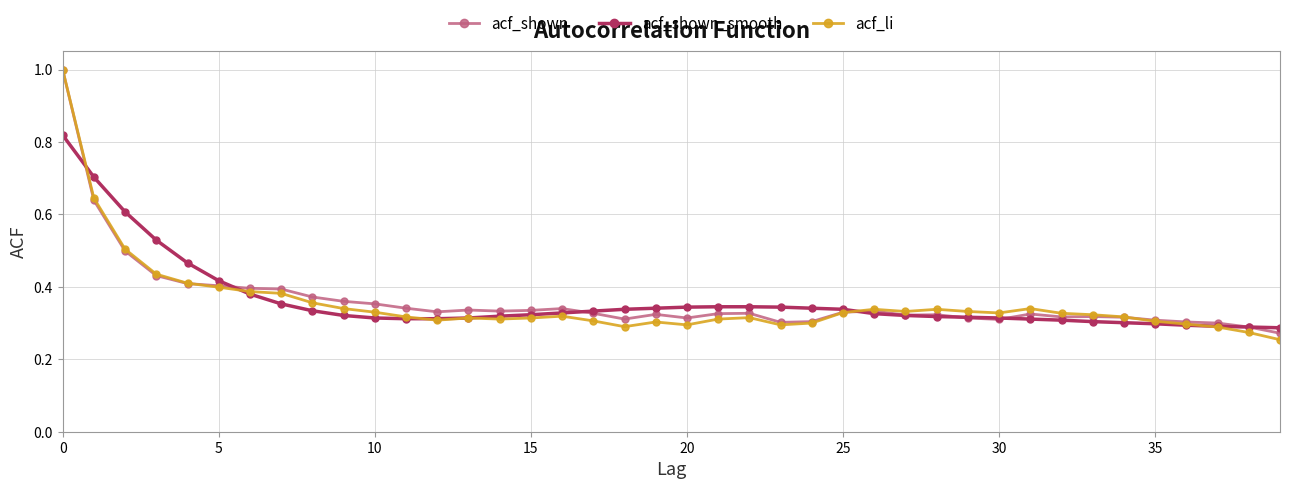

At how many categories does at least one series exceed 0?

40